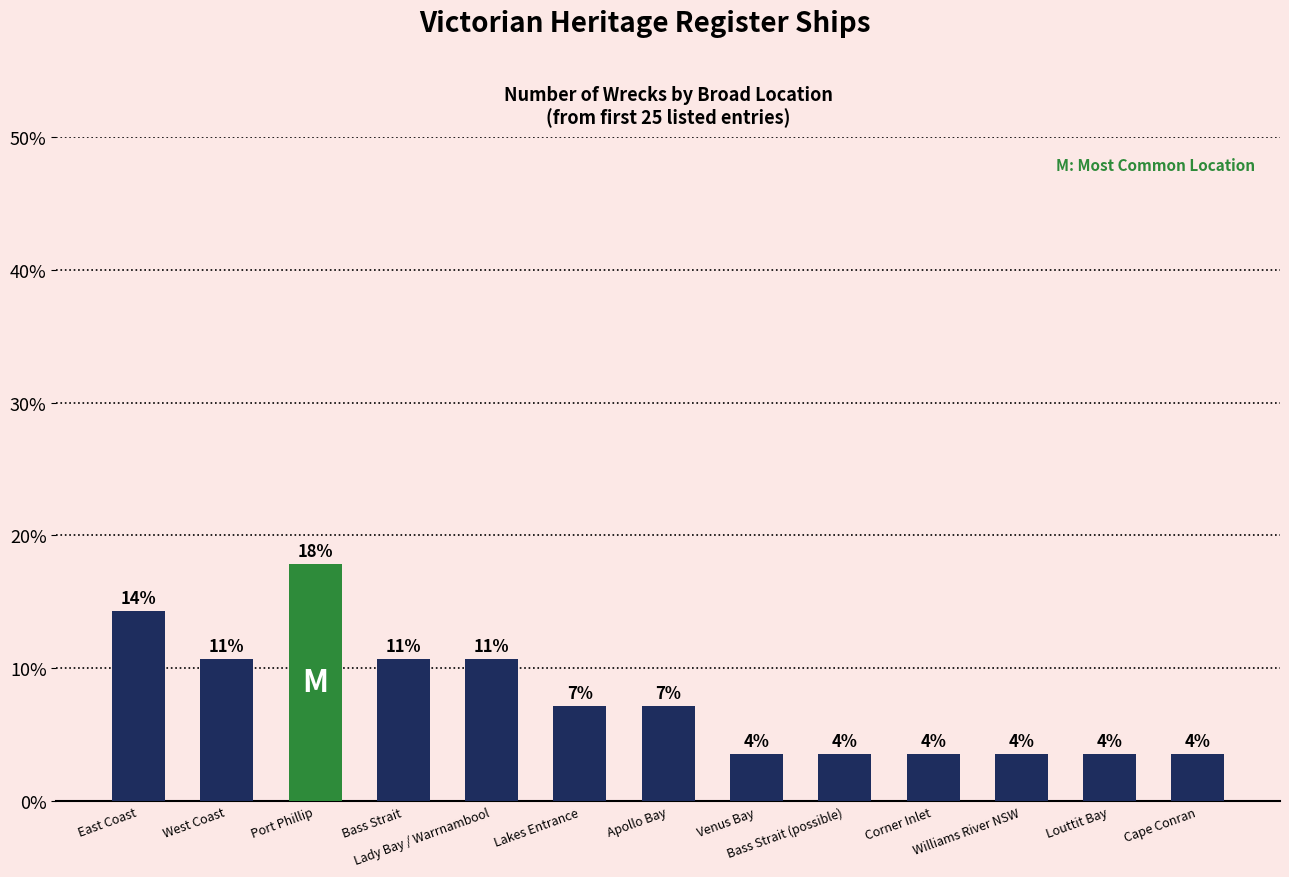

Which has a higher value, Apollo Bay or Bass Strait (possible)?

Apollo Bay